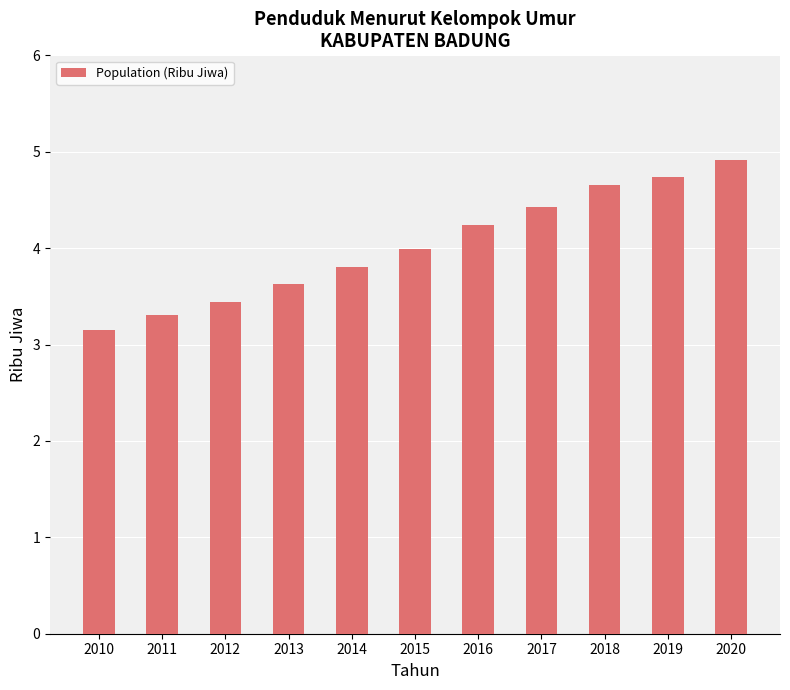

What is the sum of all values?

44.3